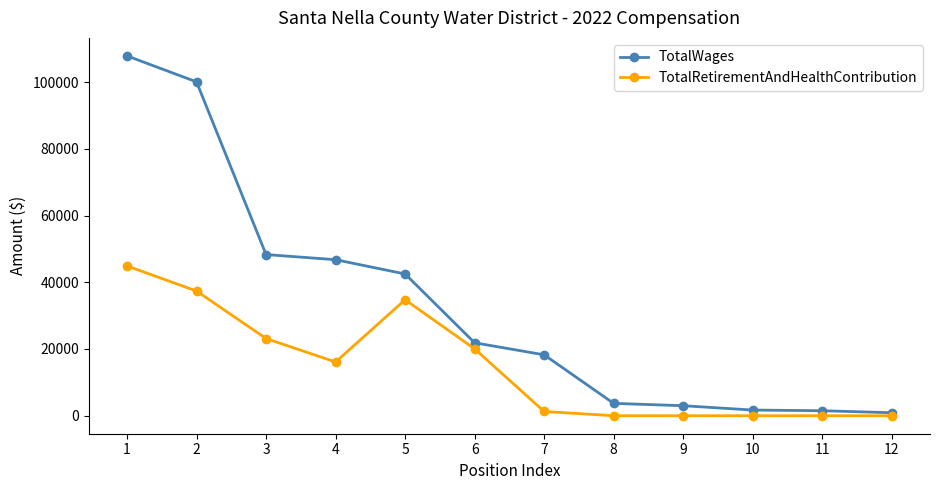

True or false: TotalRetirementAndHealthContribution has a value of 0 at 11.

True